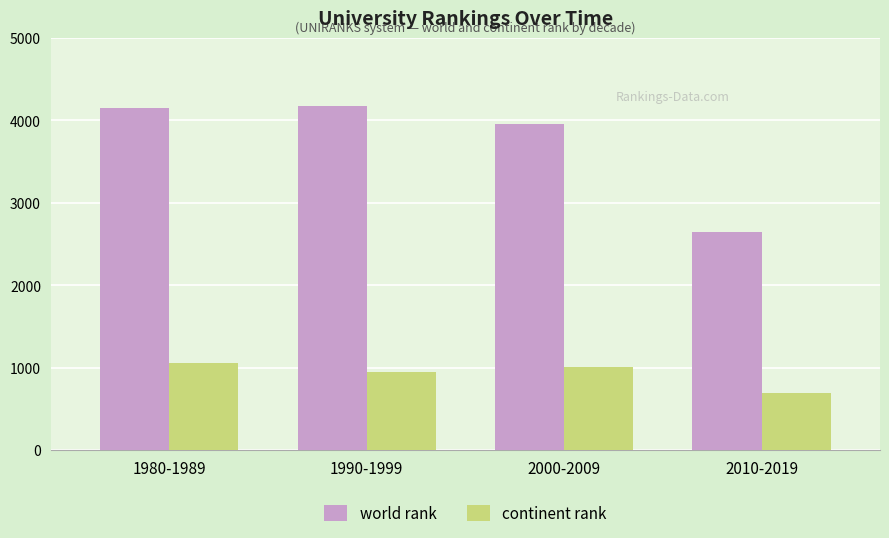

Does the chart contain any negative values?

No